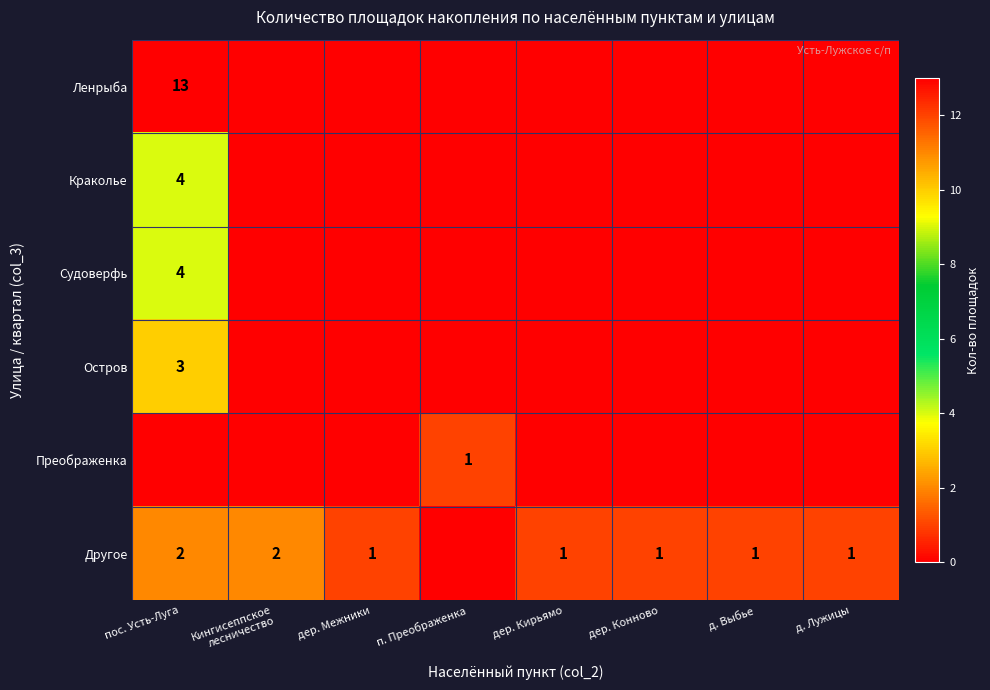

Is the value of Другое at пос. Усть-Луга greater than the value of Судоверфь at пос. Усть-Луга?

No